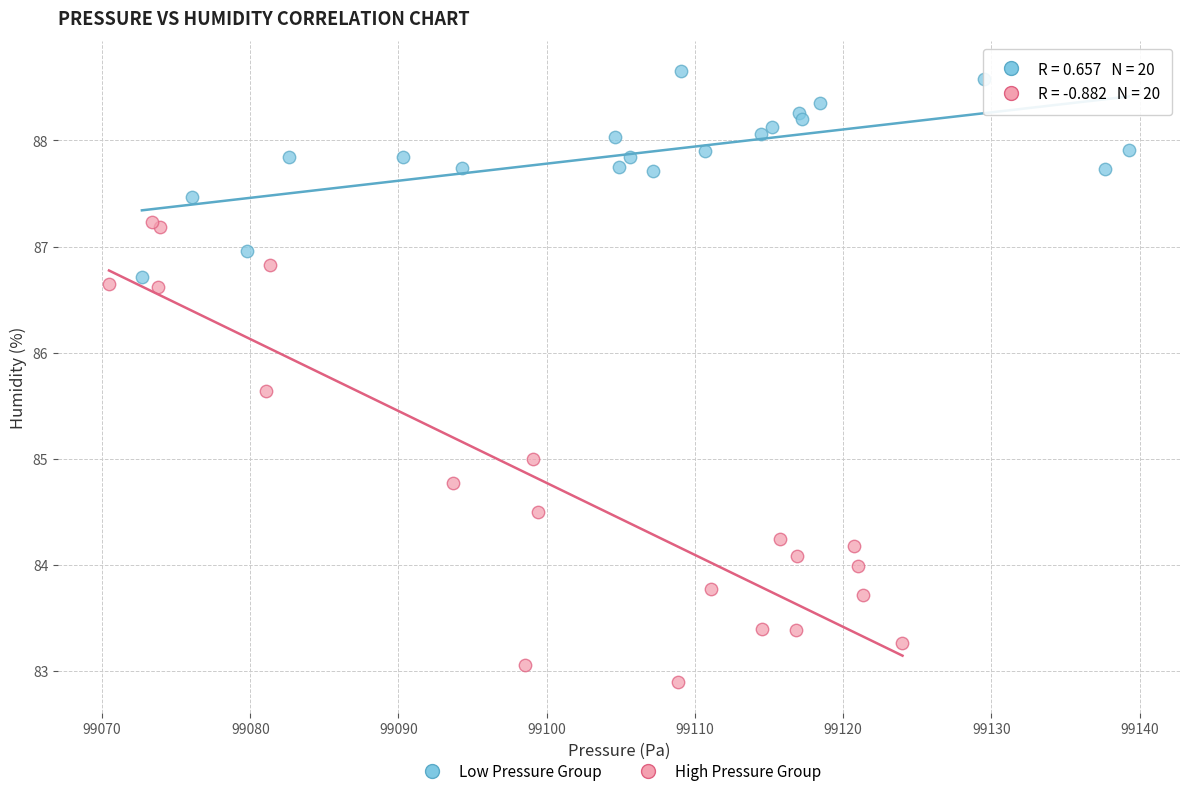

Which series reaches the maximum Y coordinate?

Low Pressure Group